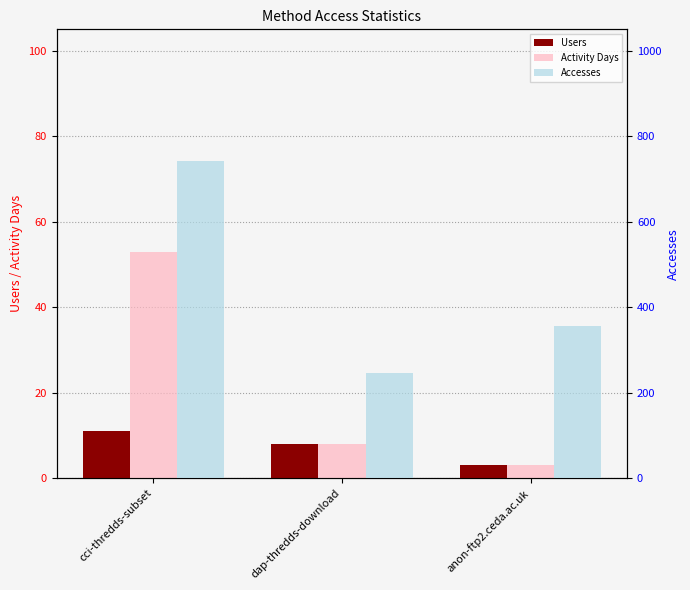

Which has a higher value, anon-ftp2.ceda.ac.uk or cci-thredds-subset?

cci-thredds-subset